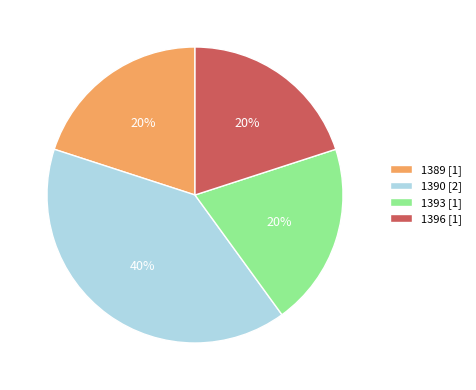

Between 1390 and 1396, which is larger?

1390